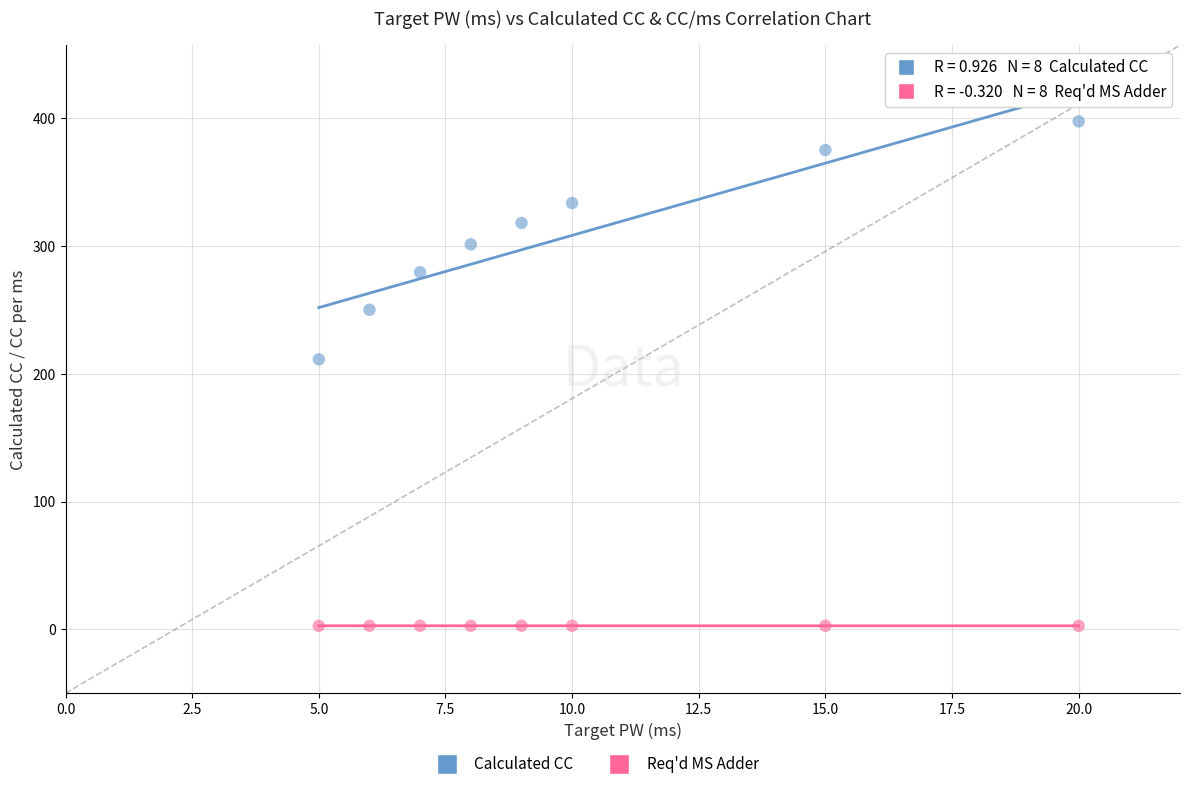

Which series reaches the minimum Y coordinate?

Req'd MS Adder